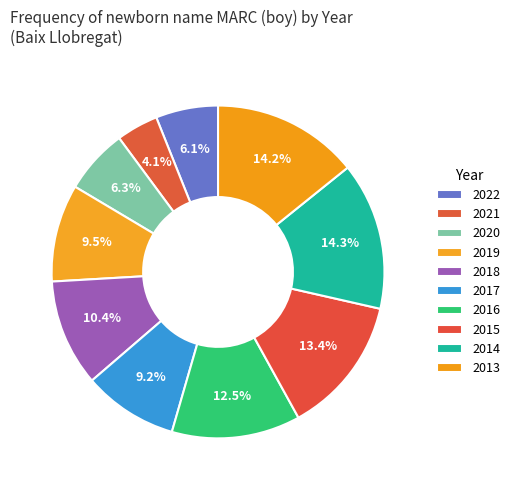

True or false: 2017 accounts for 9% of the total.

True